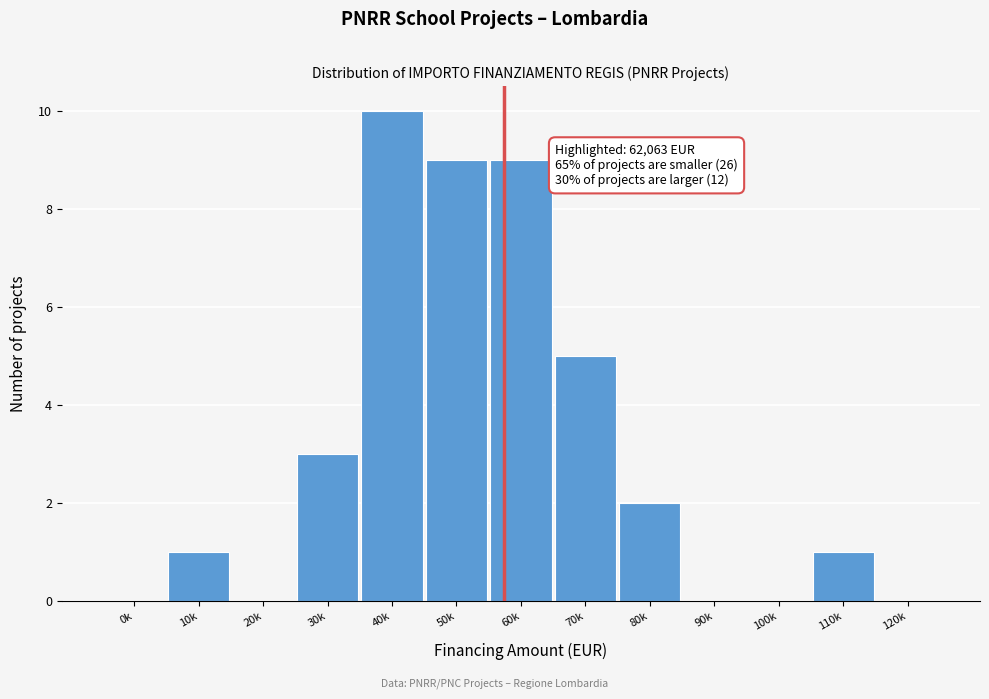

Reading left to right, transcribe all the data shown in this chart.

0k=0	10k=1	20k=0	30k=3	40k=10	50k=9	60k=9	70k=5	80k=2	90k=0	100k=0	110k=1	120k=0